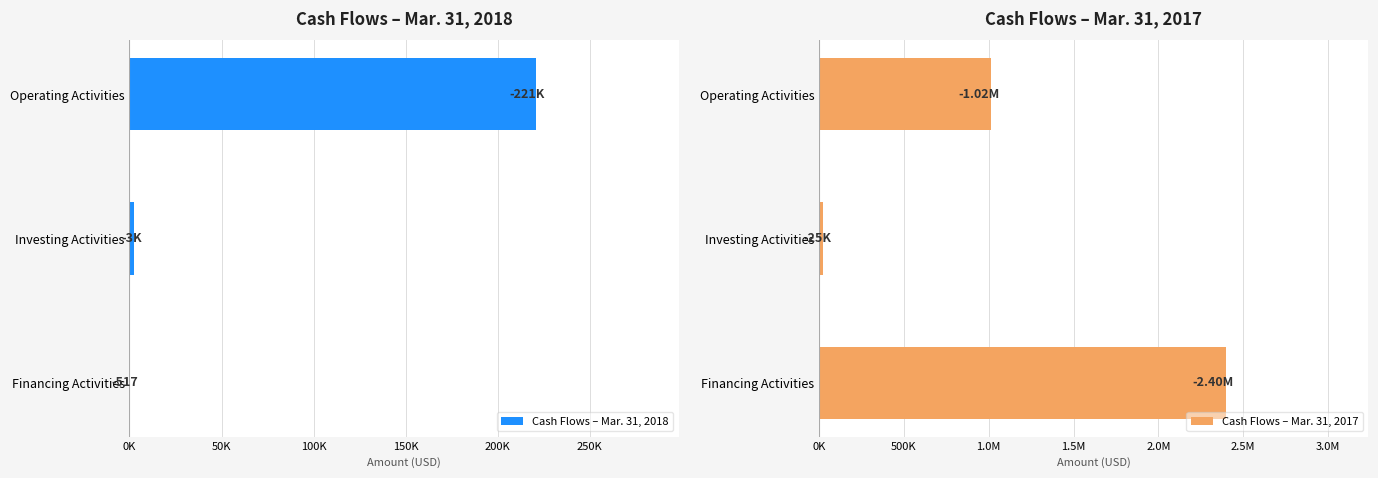

What is the approximate value of Cash Flows – Mar. 31, 2017 at Investing Activities, to the nearest 10?

-25000